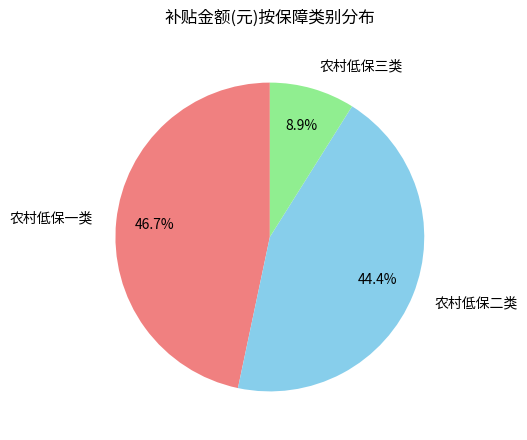

Between 农村低保一类 and 农村低保二类, which is larger?

农村低保一类